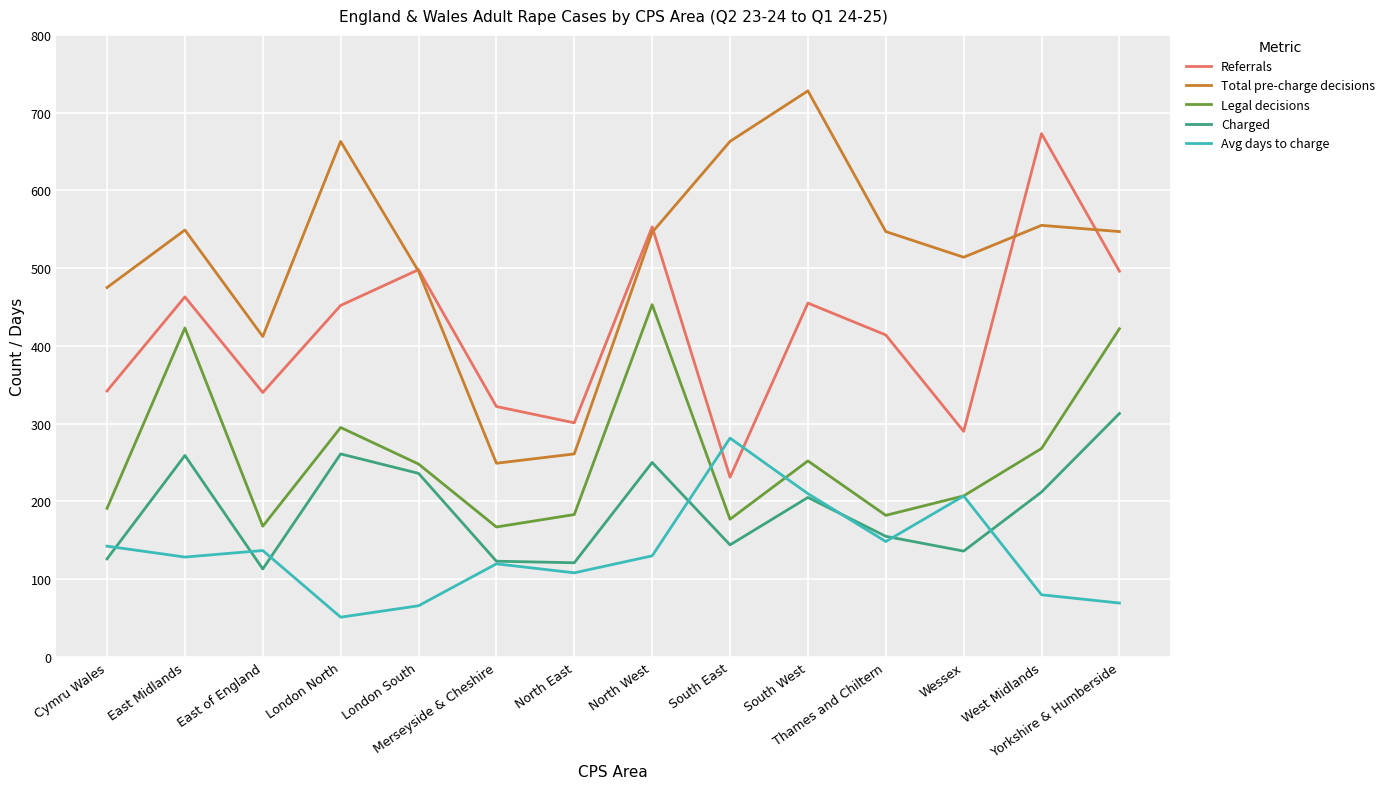

What is the maximum value for Total pre-charge decisions?

728.0